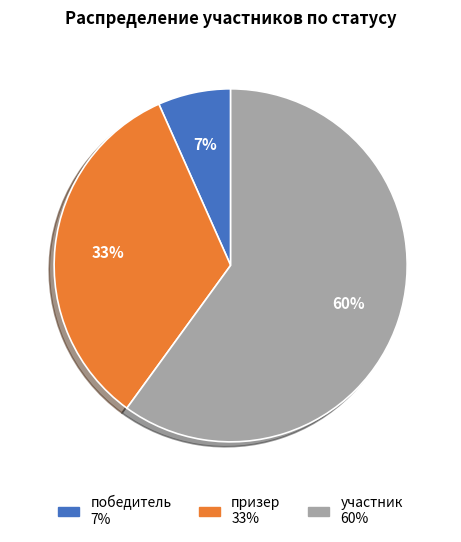

To the nearest percent, what percentage of the pie is призер?

33%